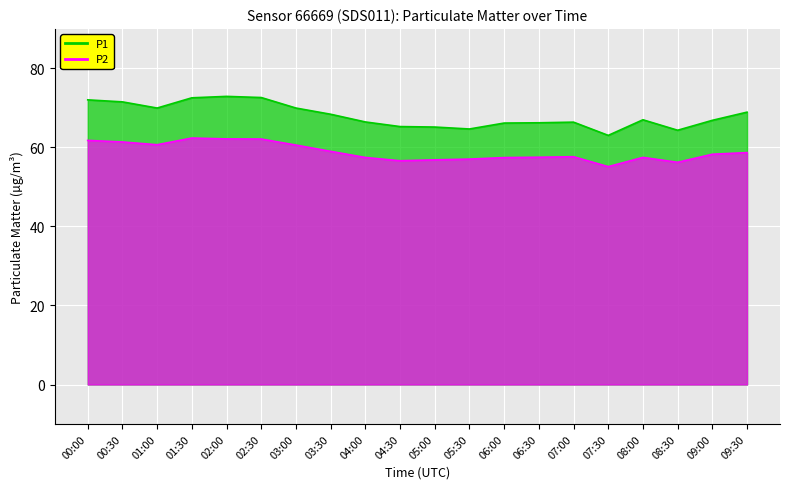

What is the spread (max minus min) of values at 08:00?

9.5